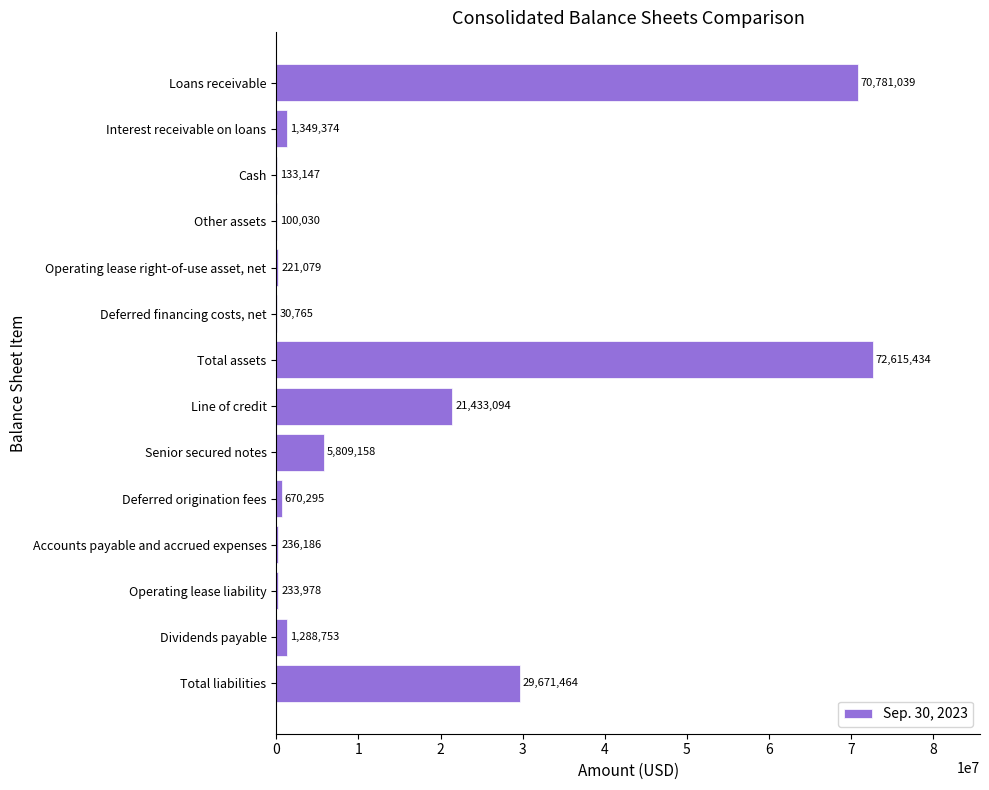

What is the sum of all values?

204573796